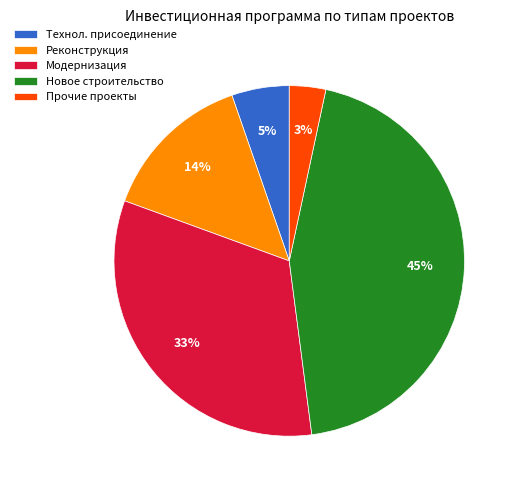

What percentage is the Технол. присоединение slice, to the nearest percent?

5%